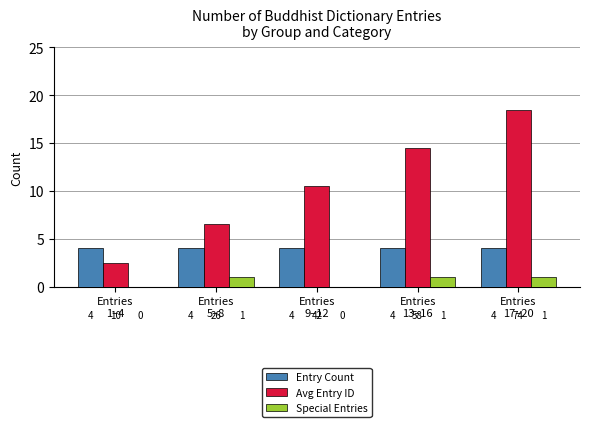

What is the sum of all Entry Count values?

20.0